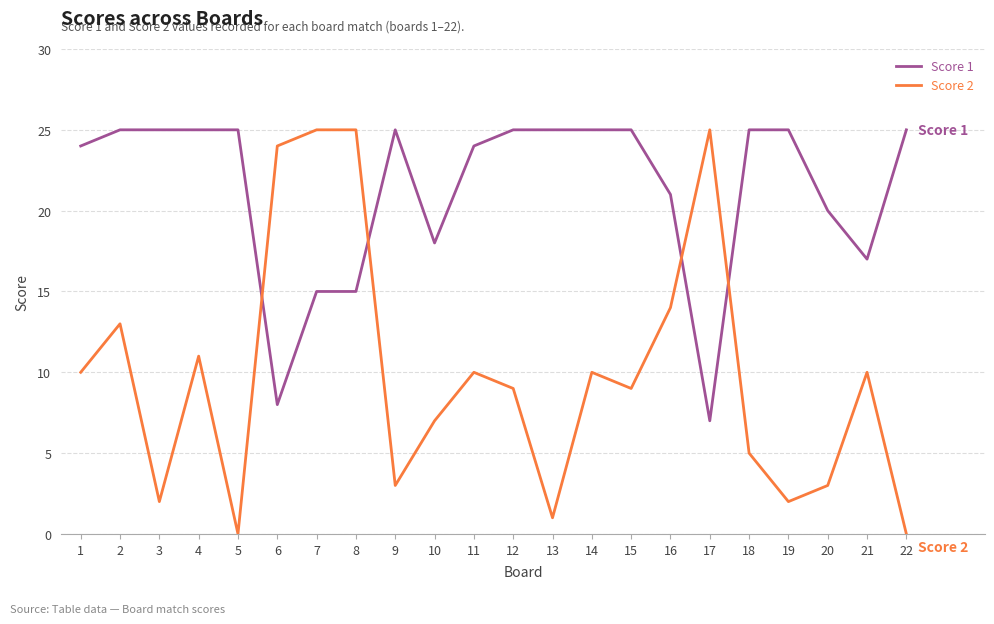

Which series has the largest total across all categories?

Score 1